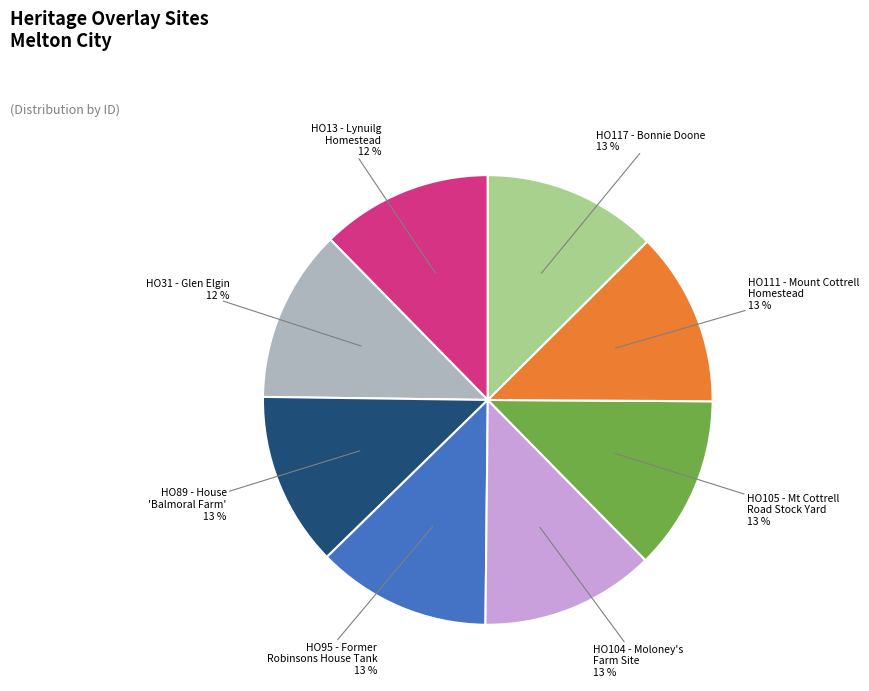

How many segments does this pie chart have?

8